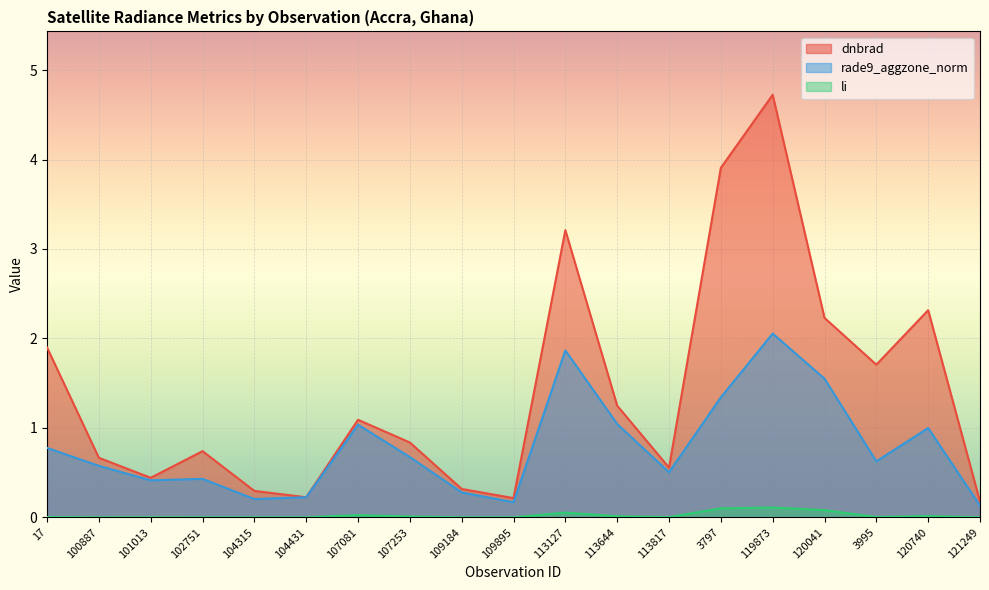

Rank the categories by dnbrad value from highest to lowest.

119873, 3797, 113127, 120740, 120041, 17, 3995, 113644, 107081, 107253, 102751, 100887, 113817, 101013, 109184, 104315, 104431, 109895, 121249